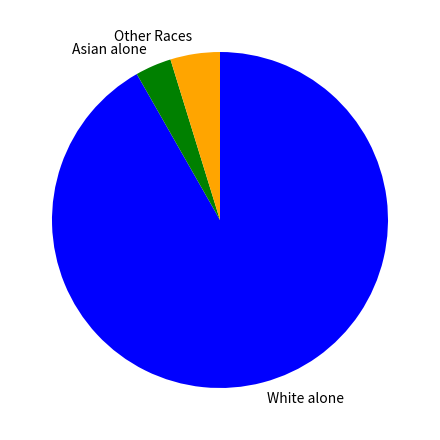

How many slices are in this pie chart?

3